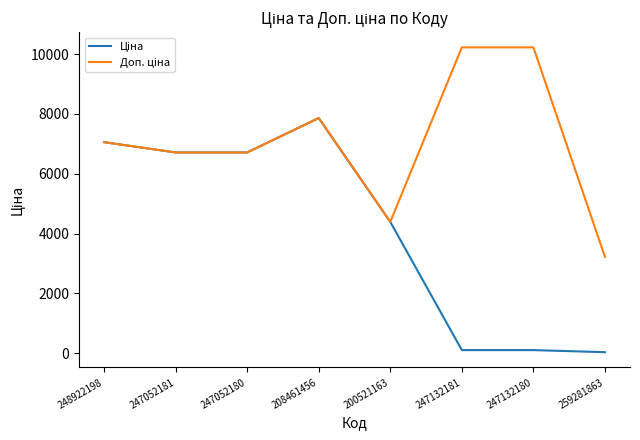

Does the chart display data point markers on the line(s)?

No